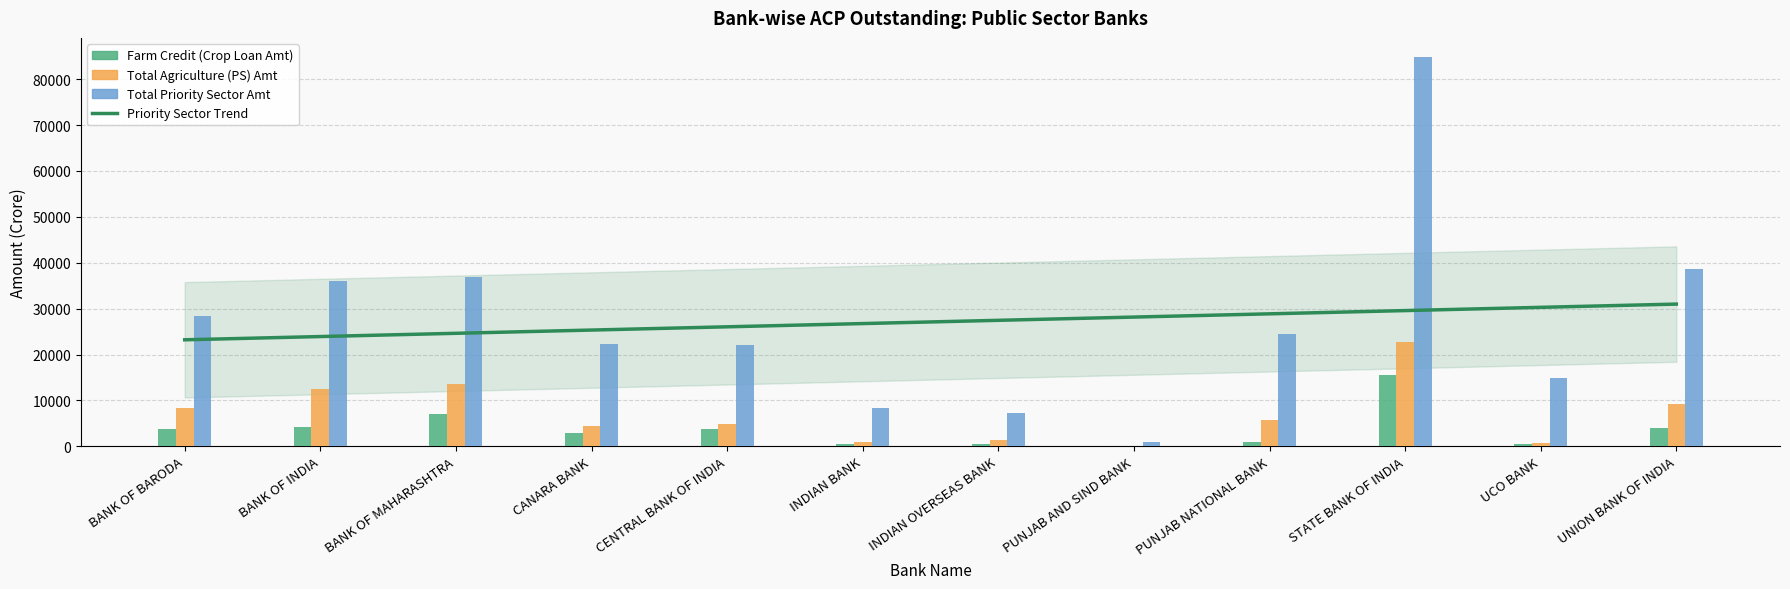

Reading right to left, what are all the values shown in this chart?

Farm Credit (Crop Loan Amt): 3951.0	397.1	15438.1	864.1	9.4	442.5	600.7	3781.7	2948.2	7133.5	4210.4	3822.3
Total Agriculture (PS) Amt: 9139.5	784.5	22821.4	5822.8	151.9	1290.2	1024.1	4965.3	4510.7	13584.3	12453.4	8315.2
Total Priority Sector Amt: 38683.5	14861.6	84758.1	24422.8	900.1	7291.5	8388.6	22082.8	22321.9	36993.5	36096.6	28394.6